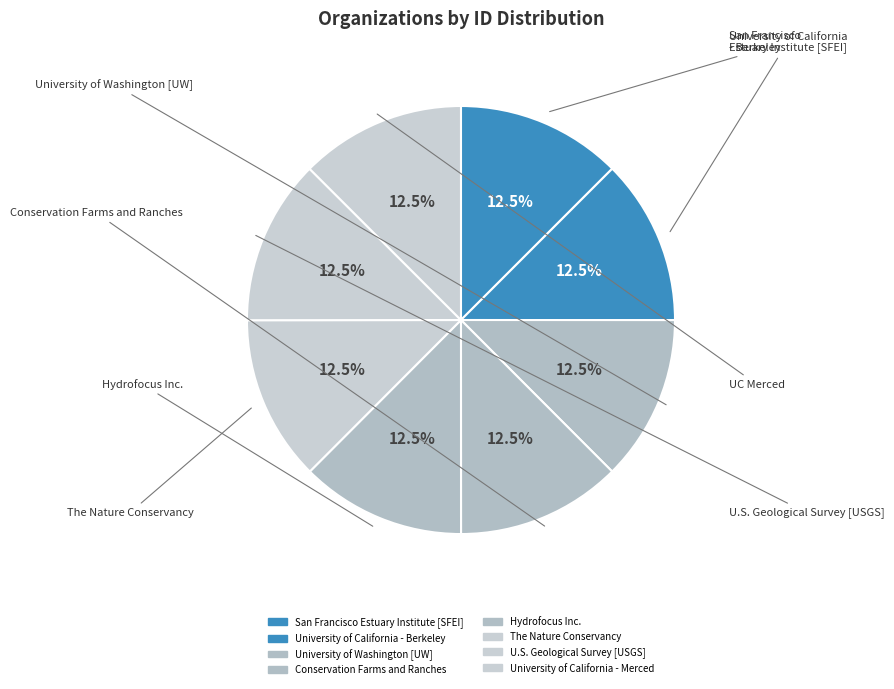

True or false: University of California - Merced accounts for 21% of the total.

False